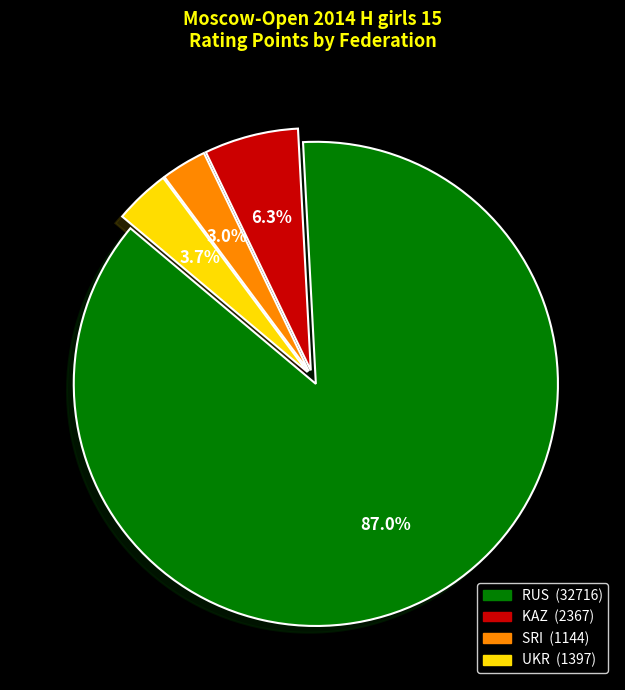

To the nearest percent, what is the combined percentage of SRI and UKR?

7%